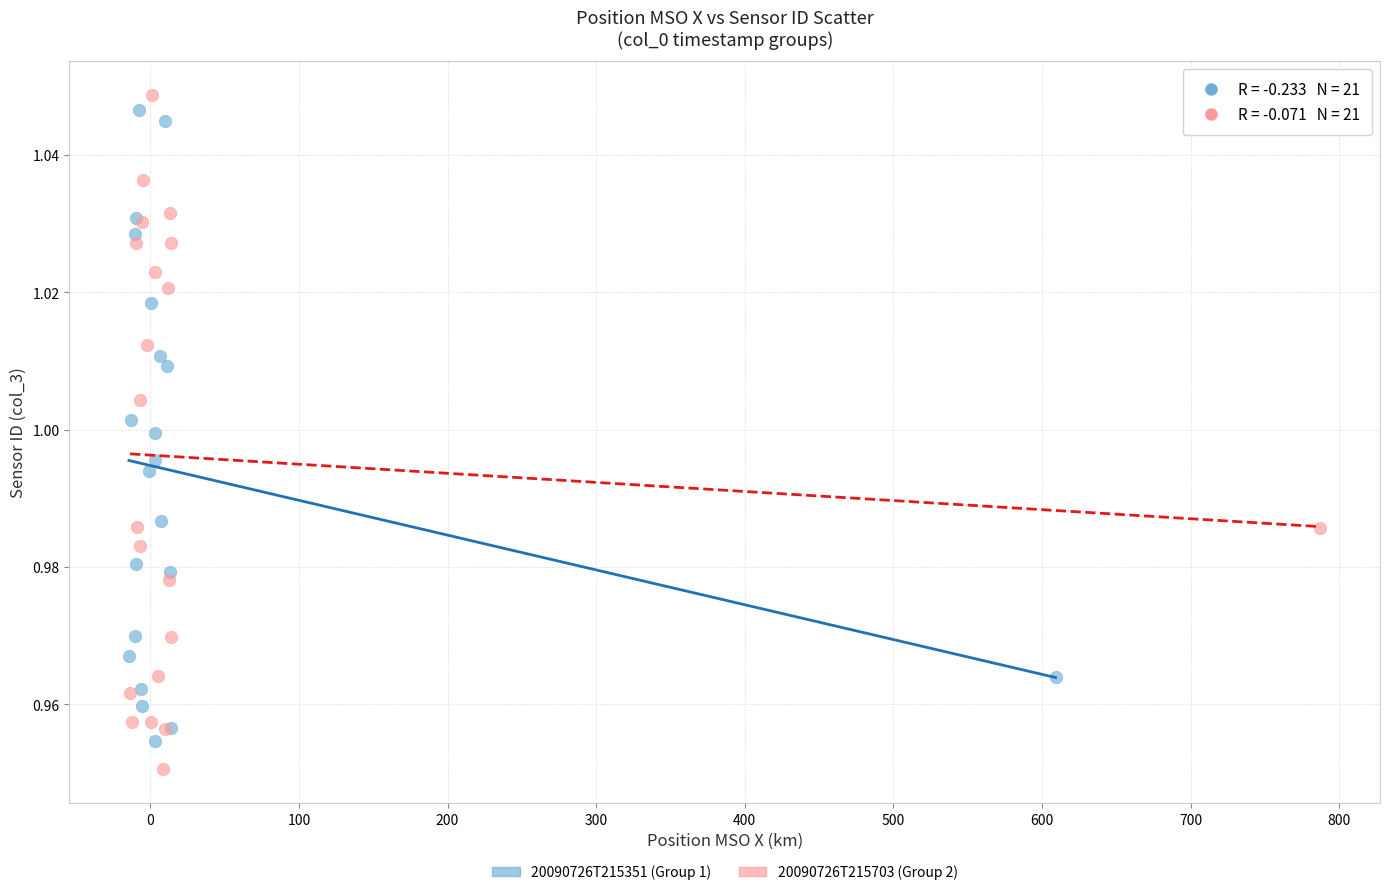

What are all the series names shown in the legend?

20090726T215351 (Group 1), 20090726T215703 (Group 2)